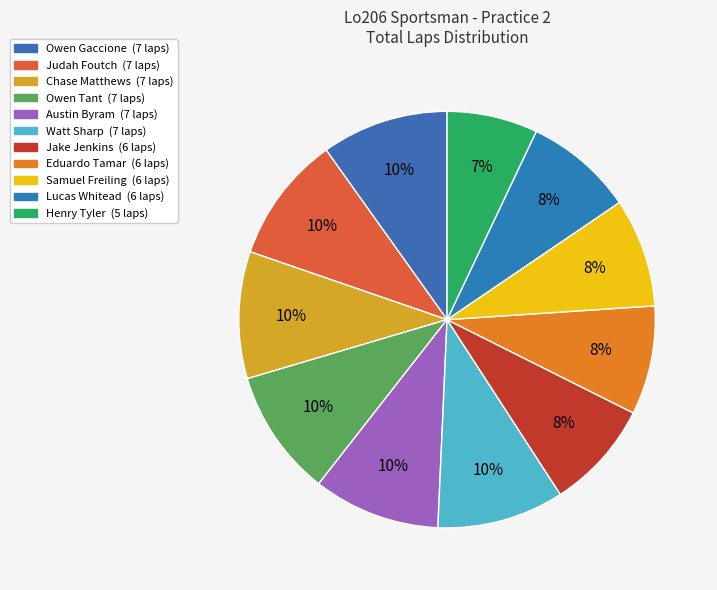

How many segments does this pie chart have?

11